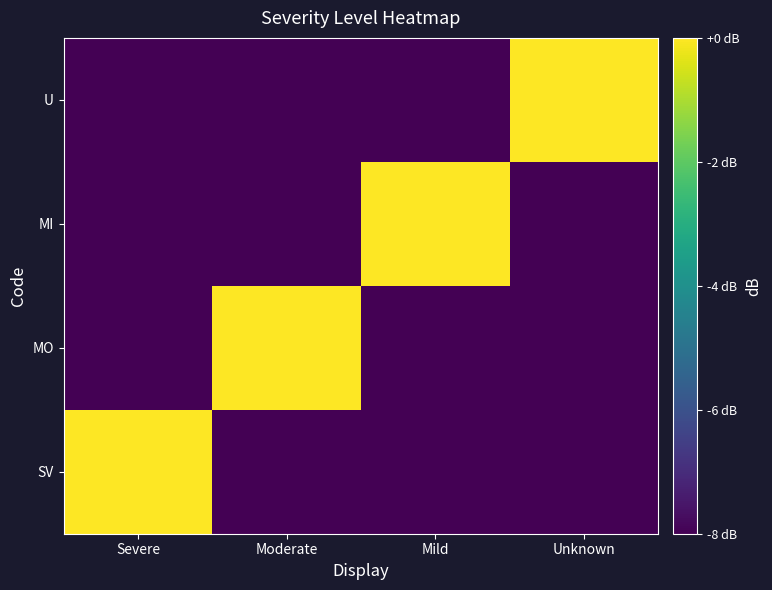

Reading left to right, list all the values displayed in this chart.

SV: Severe=0	Moderate=-8	Mild=-8	Unknown=-8
MO: Severe=-8	Moderate=0	Mild=-8	Unknown=-8
MI: Severe=-8	Moderate=-8	Mild=0	Unknown=-8
U: Severe=-8	Moderate=-8	Mild=-8	Unknown=0